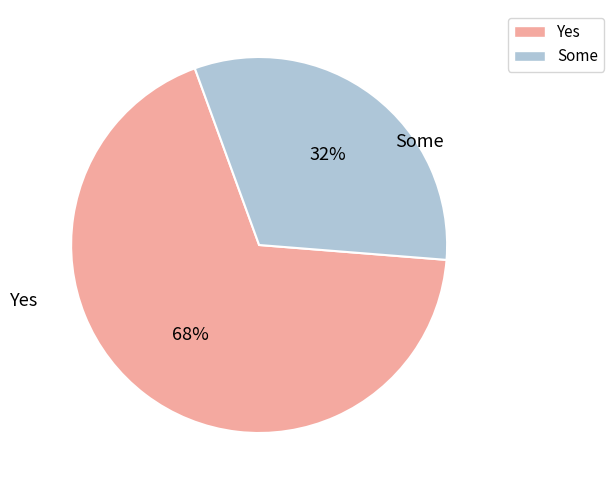

How many slices are in this pie chart?

2